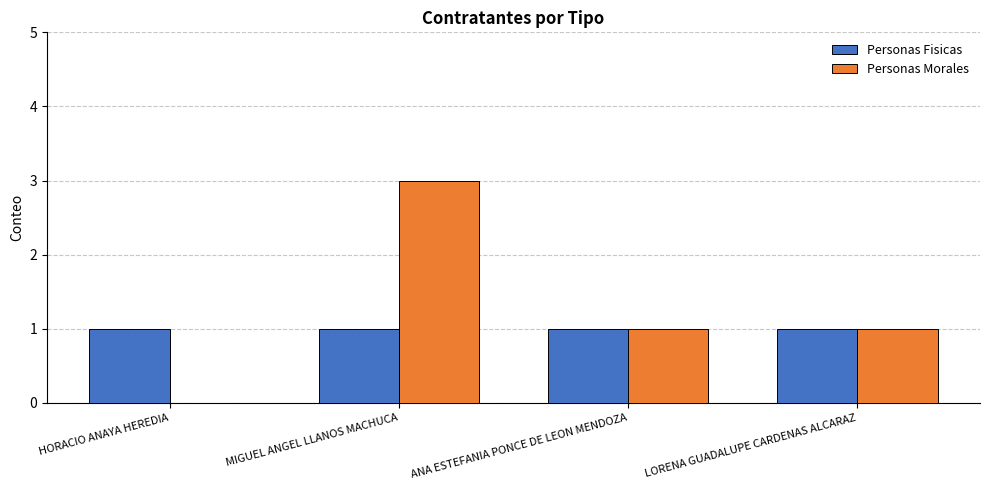

Which series has the widest spread of values?

Personas Morales